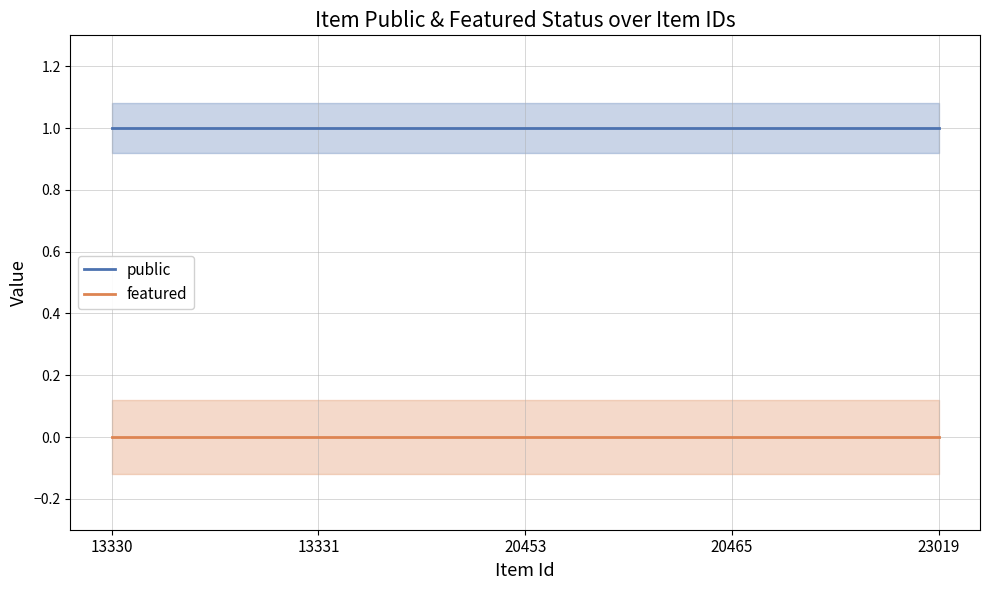

What is the total value across all series at 23019?

1